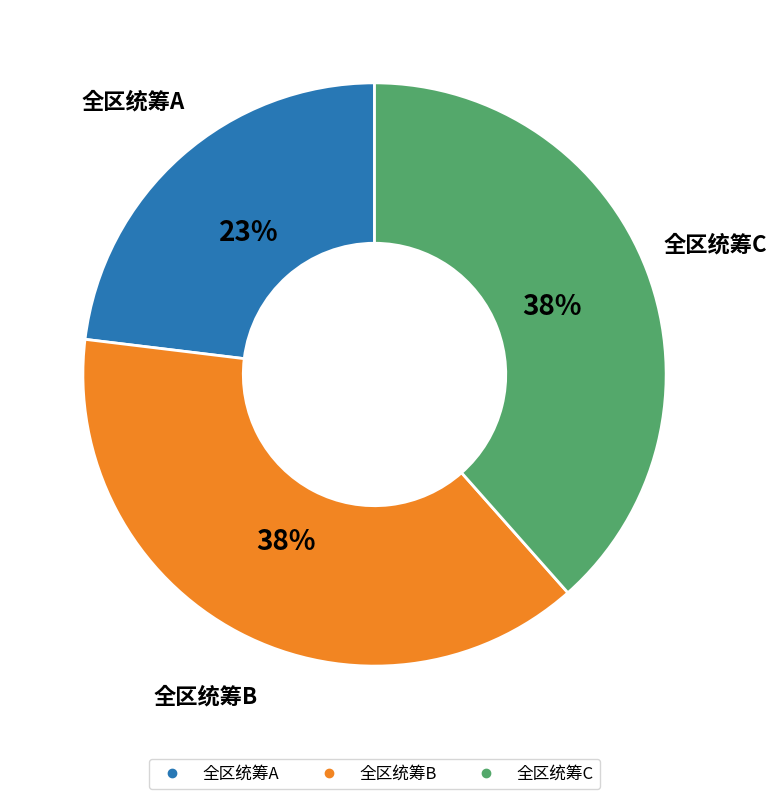

To the nearest percent, what percentage of the pie is 全区统筹B?

38%